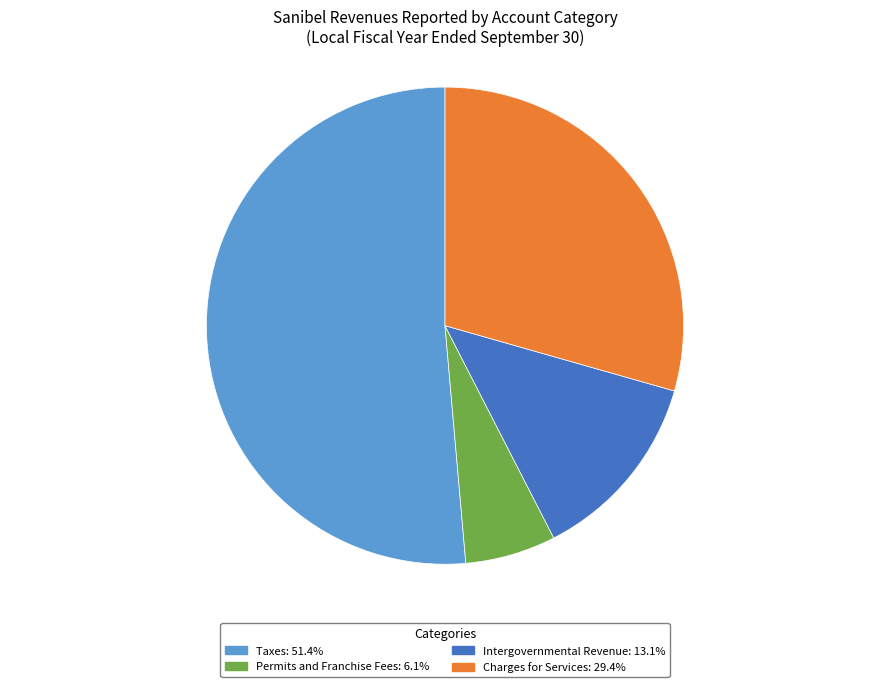

Is there a majority slice in this chart?

Yes